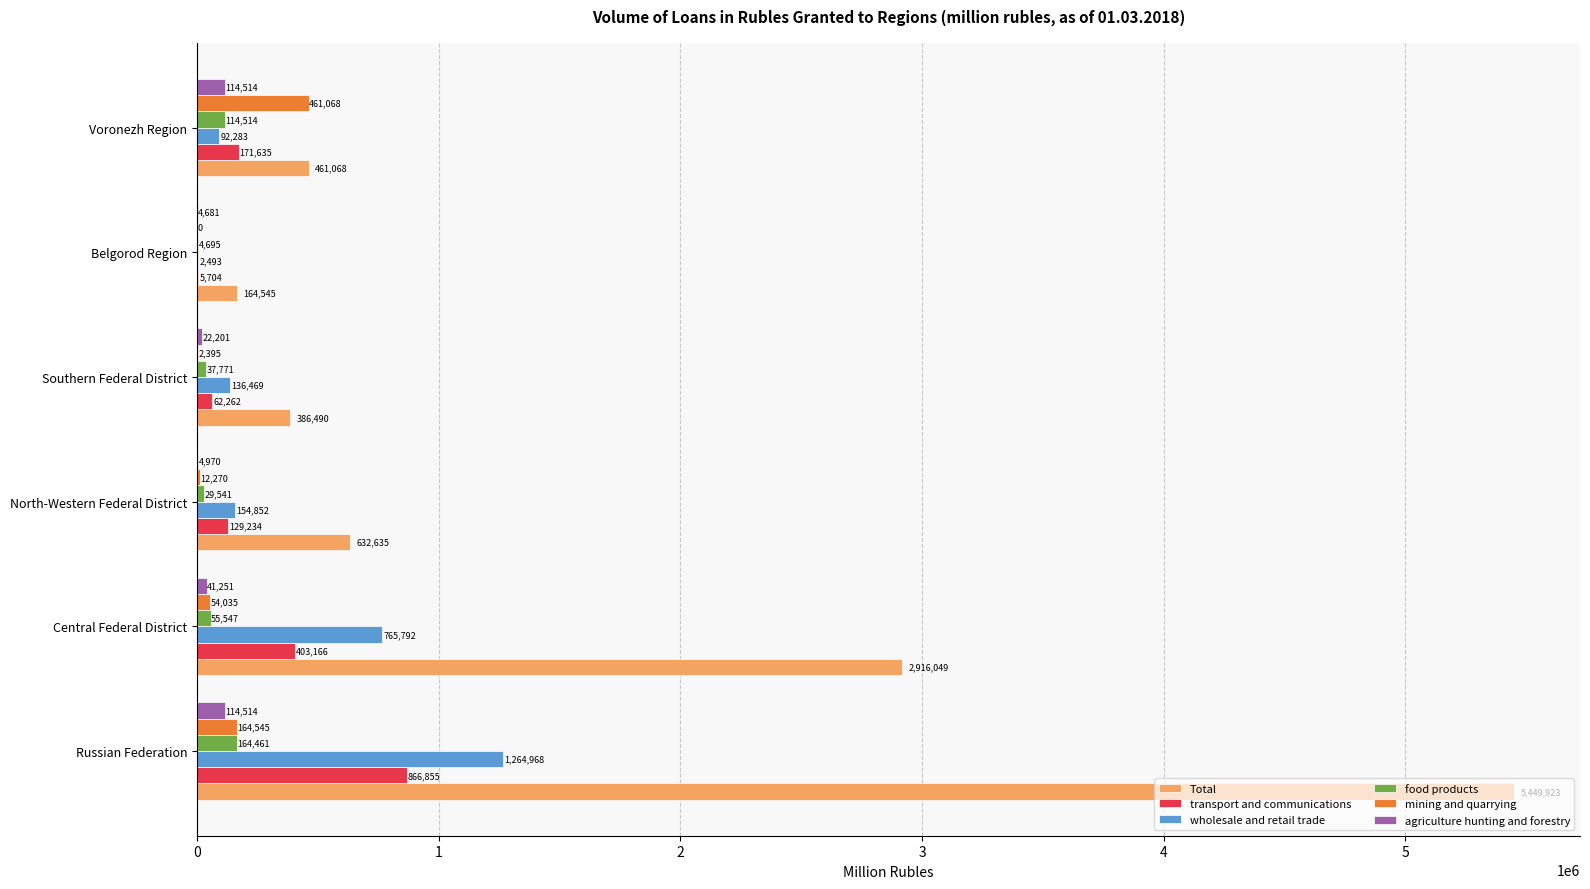

How many distinct data groups are displayed?

6